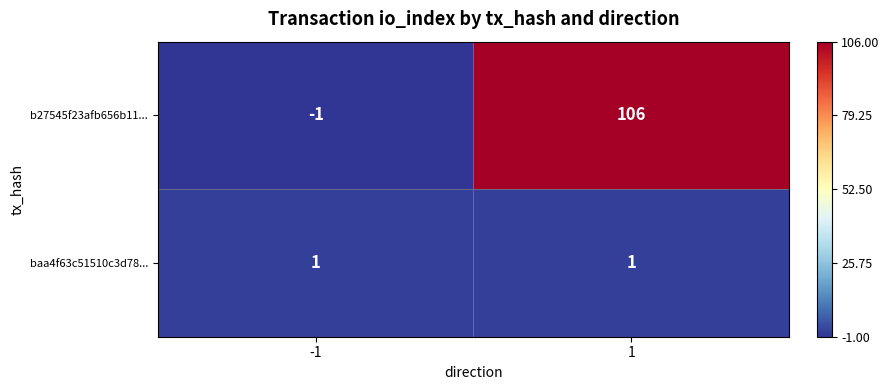

At which category is the sum across all series the highest?

1